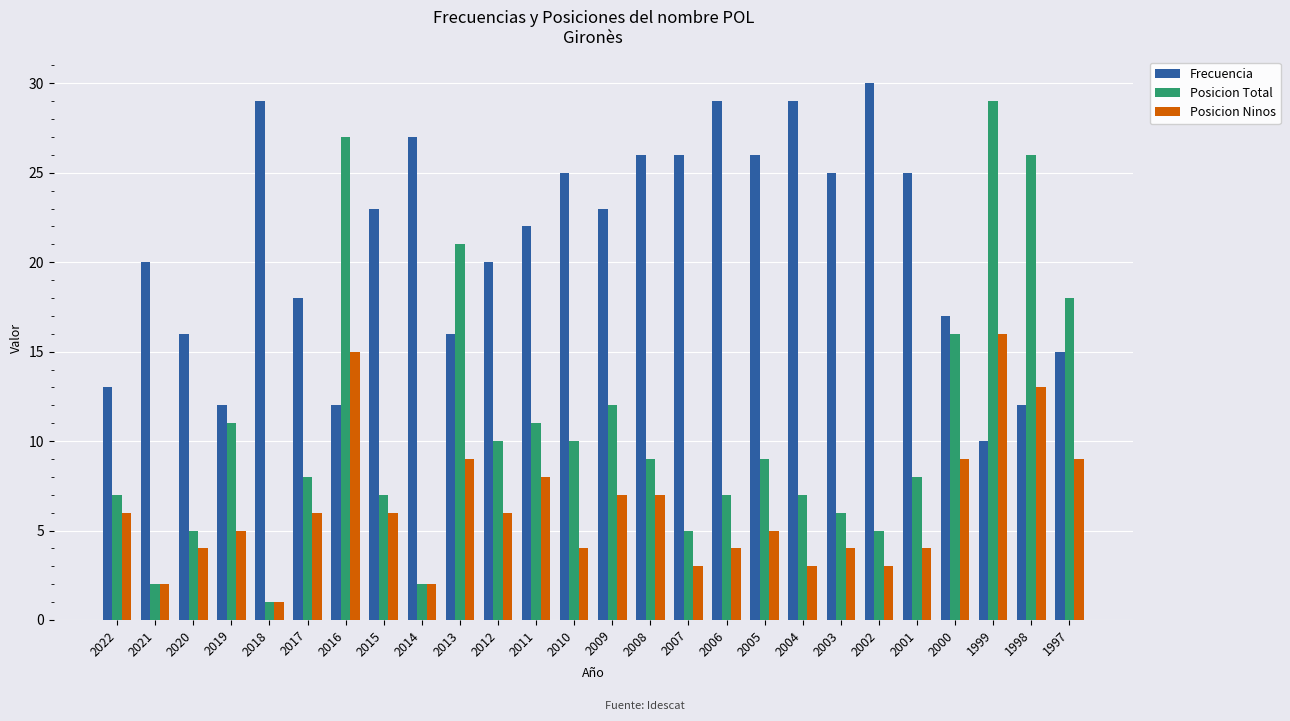

Are the bars horizontal?

No